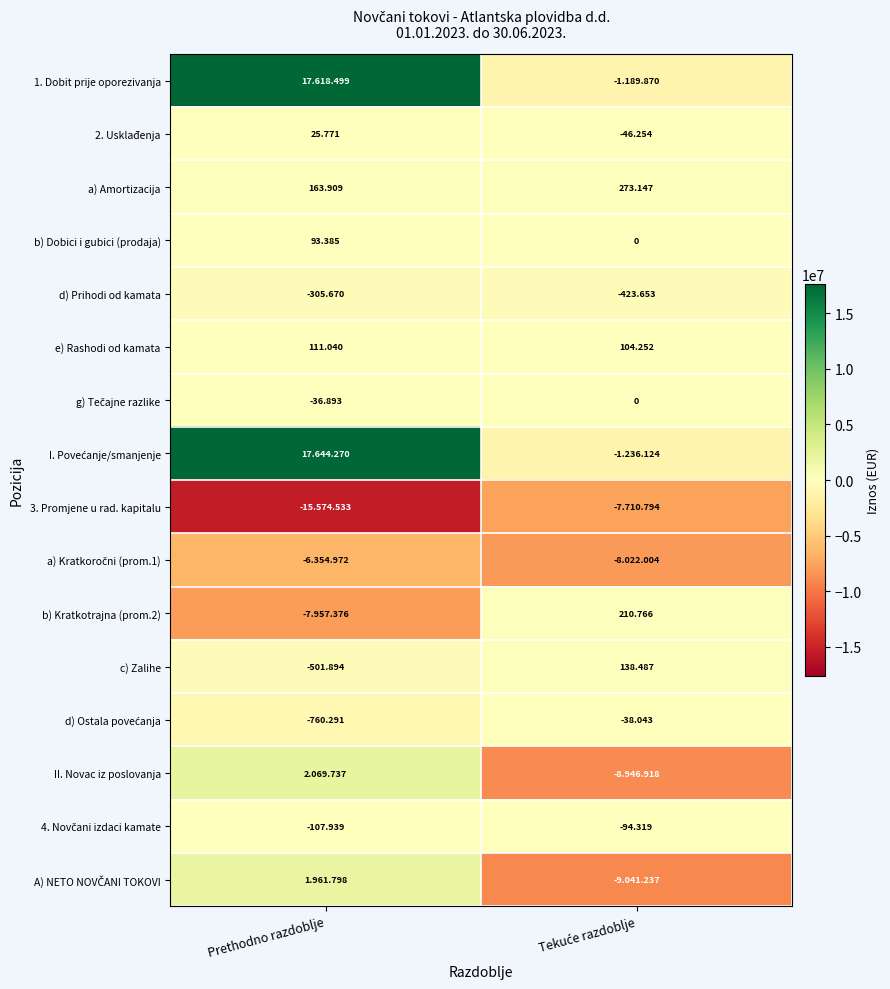

What value does the I. Povećanje/smanjenje series have at Tekuće razdoblje?

-1236124